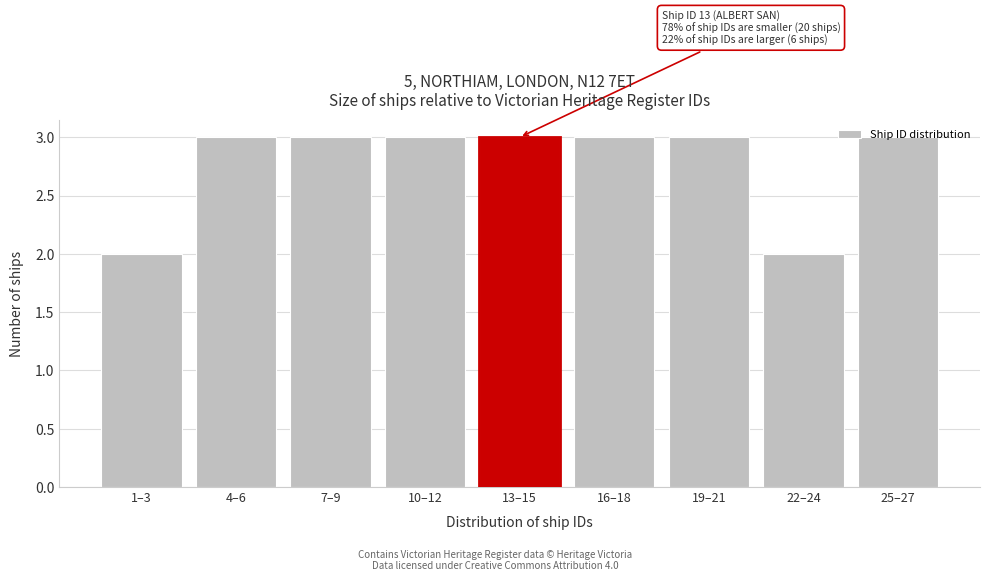

What is the ratio of the value at 4–6 to the value at 13–15?

1.0